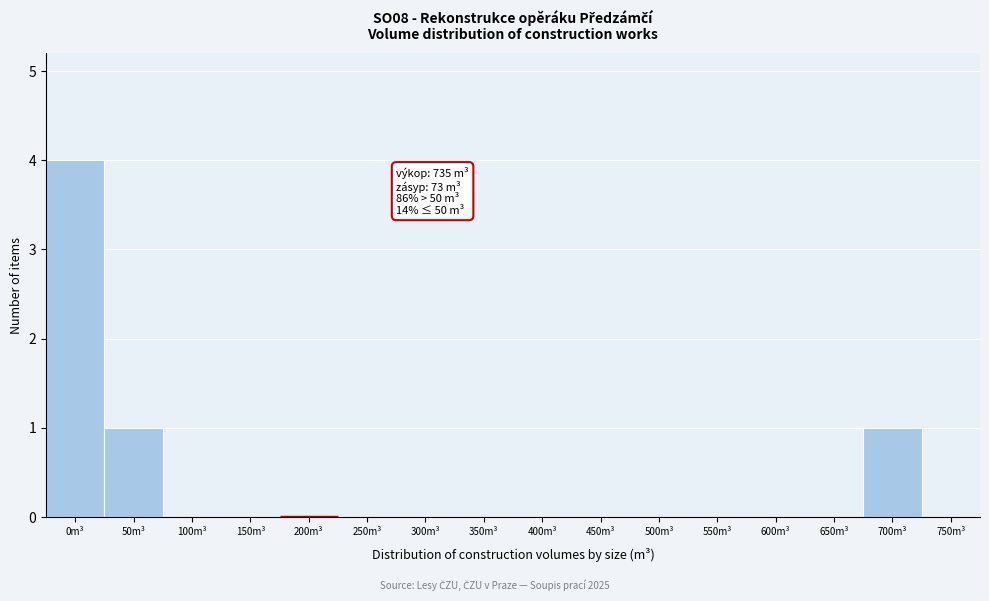

Reading left to right, transcribe all the data shown in this chart.

0m³=4	50m³=1	100m³=0	150m³=0	200m³=0	250m³=0	300m³=0	350m³=0	400m³=0	450m³=0	500m³=0	550m³=0	600m³=0	650m³=0	700m³=1	750m³=0